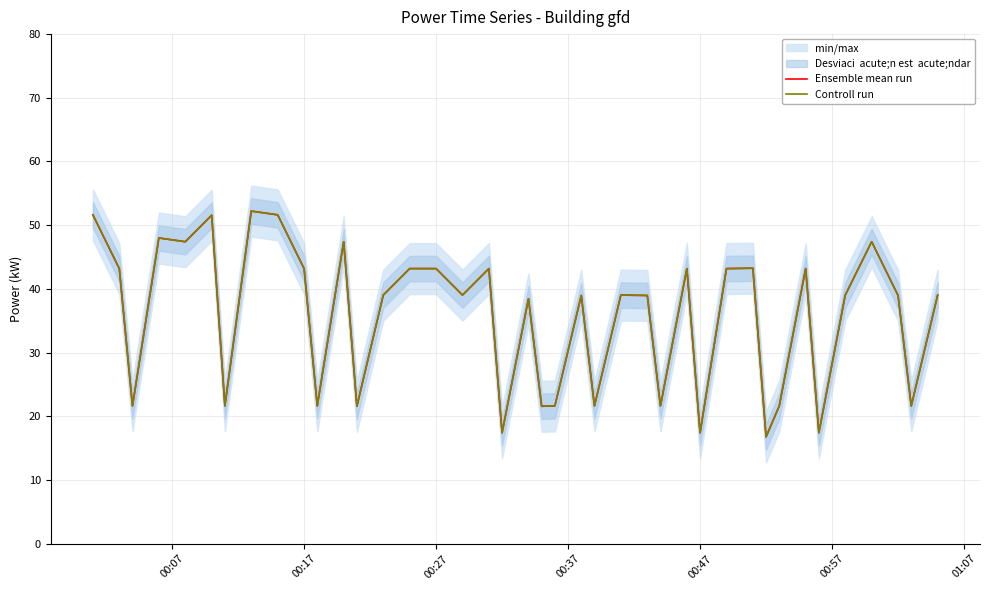

In Ensemble mean run, how many points are higher than both neighbors (excluding endpoints)?

12